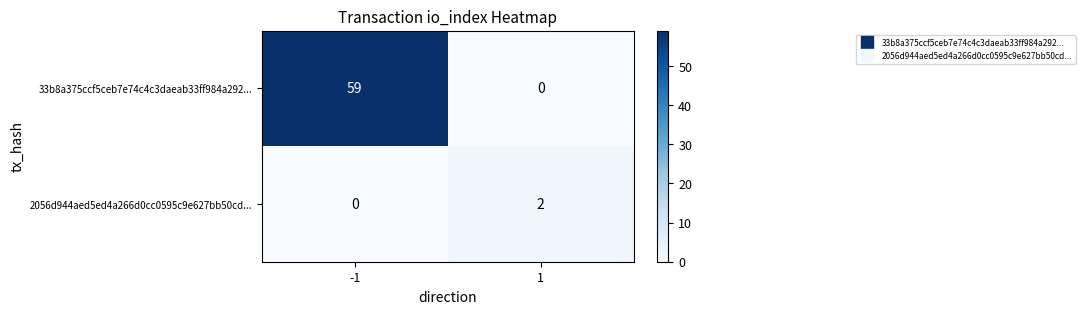

Count the number of categories in the chart.

2